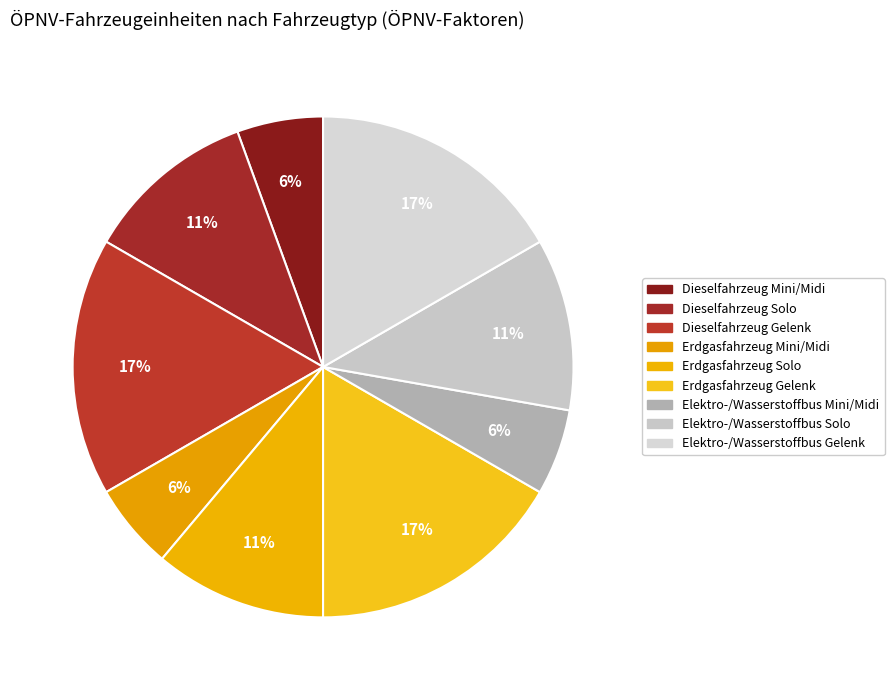

What is the change in value from Erdgasfahrzeug Solo to Elektro-/Wasserstoffbus Gelenk?

+0.5